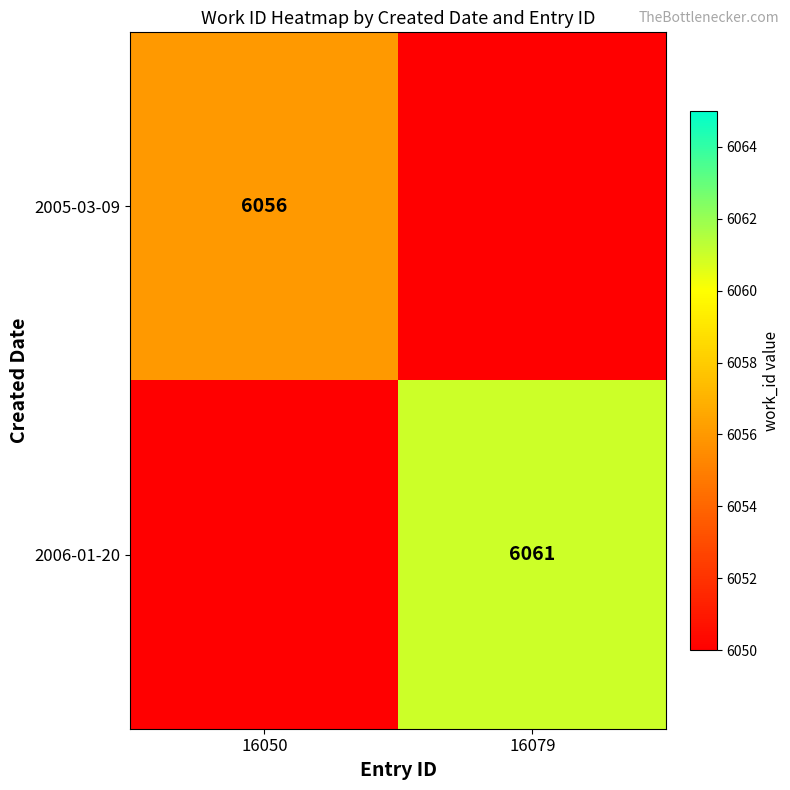

Is it true that 2005-03-09 equals 6056 at 16050?

True